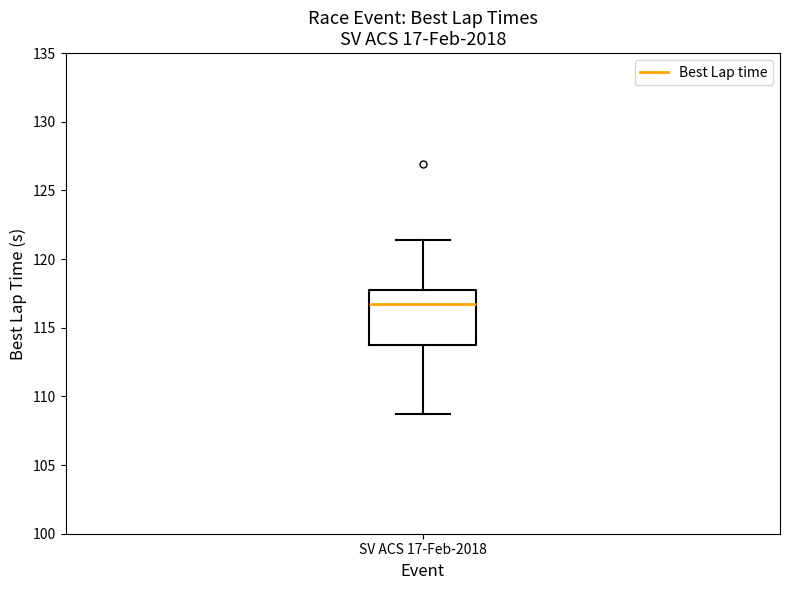

Transcribe this box plot: give where the median line is, the range the box spans, and where the two whiskers end, as read against the y-axis. The values are not printed on the chart, so give them approximately, as read against the axis.

median 116.5, box 114.0 to 118.0, whiskers 108.5 to 121.5